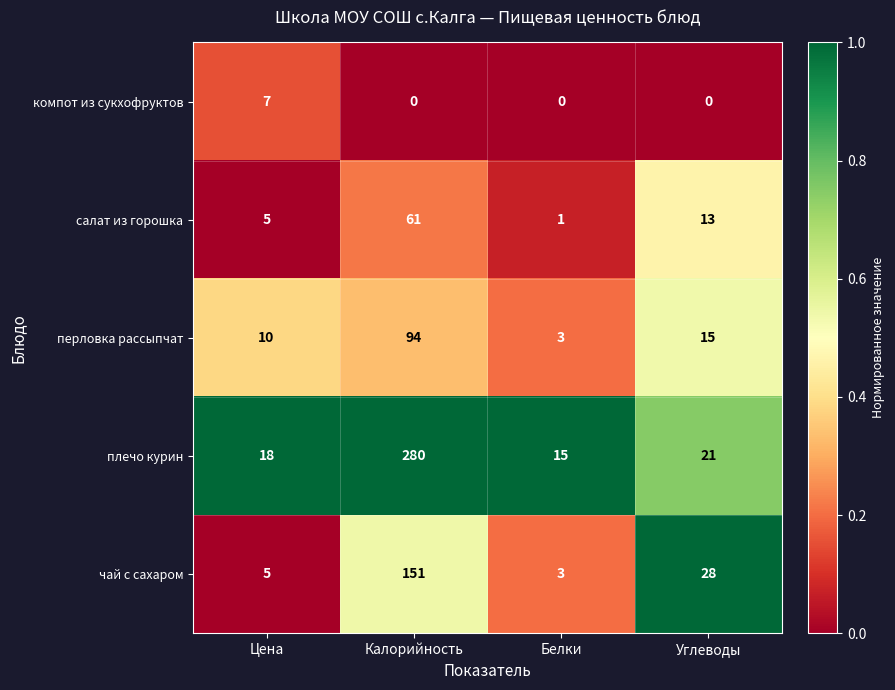

At which category does the chart reach its peak across all series?

Калорийность